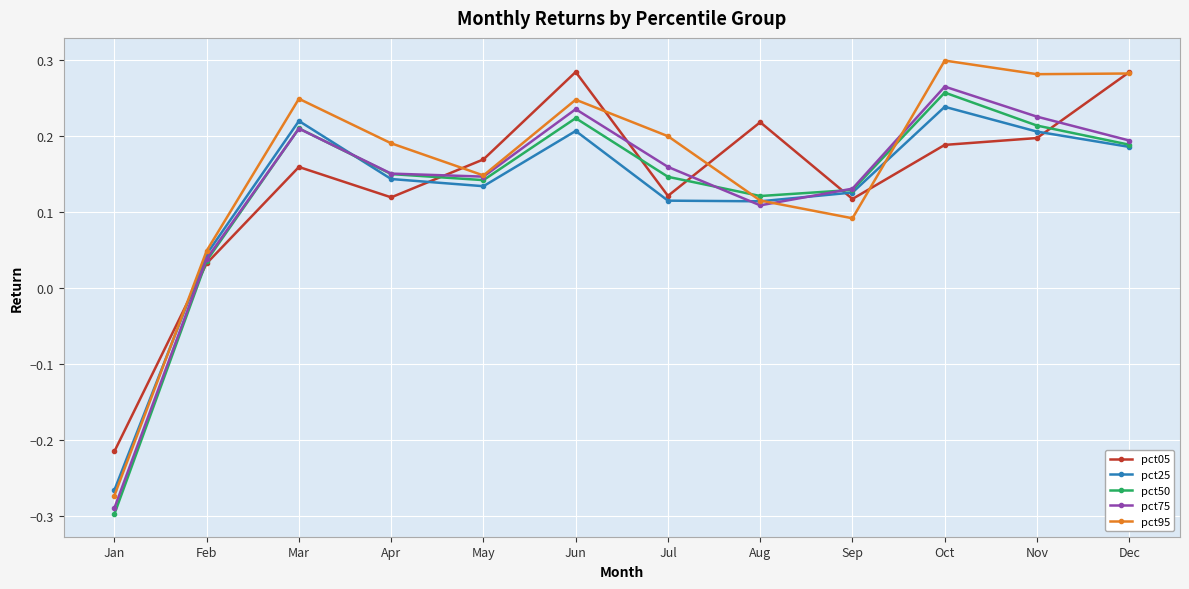

Which series has the widest spread of values?

pct95